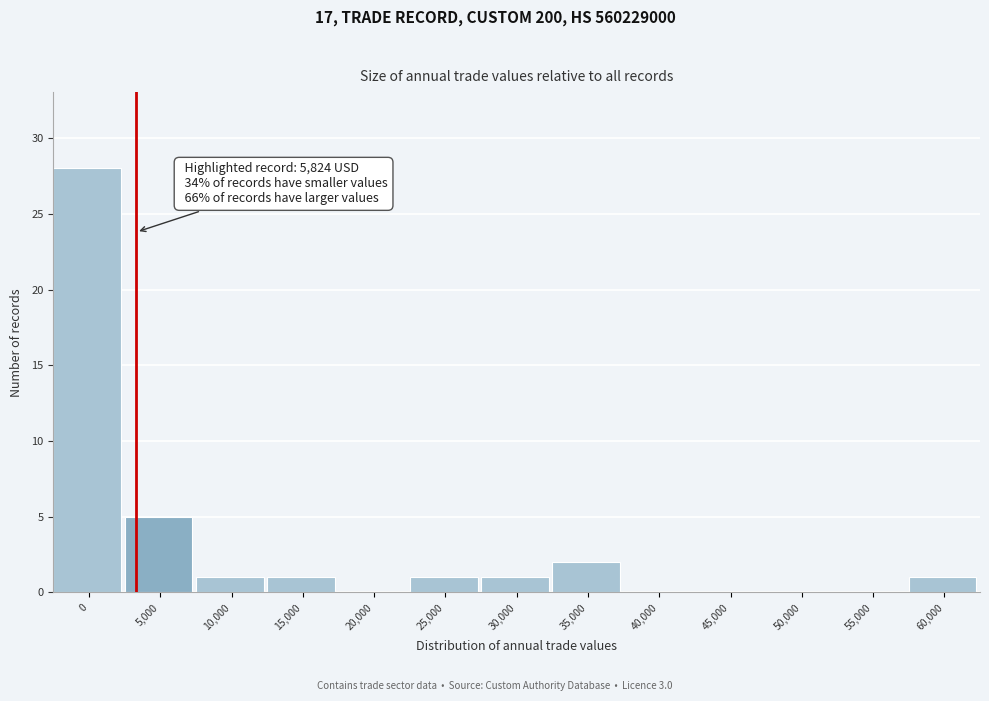

Reading left to right, extract all data points from this chart.

0=28	5,000=5	10,000=1	15,000=1	20,000=0	25,000=1	30,000=1	35,000=2	40,000=0	45,000=0	50,000=0	55,000=0	60,000=1